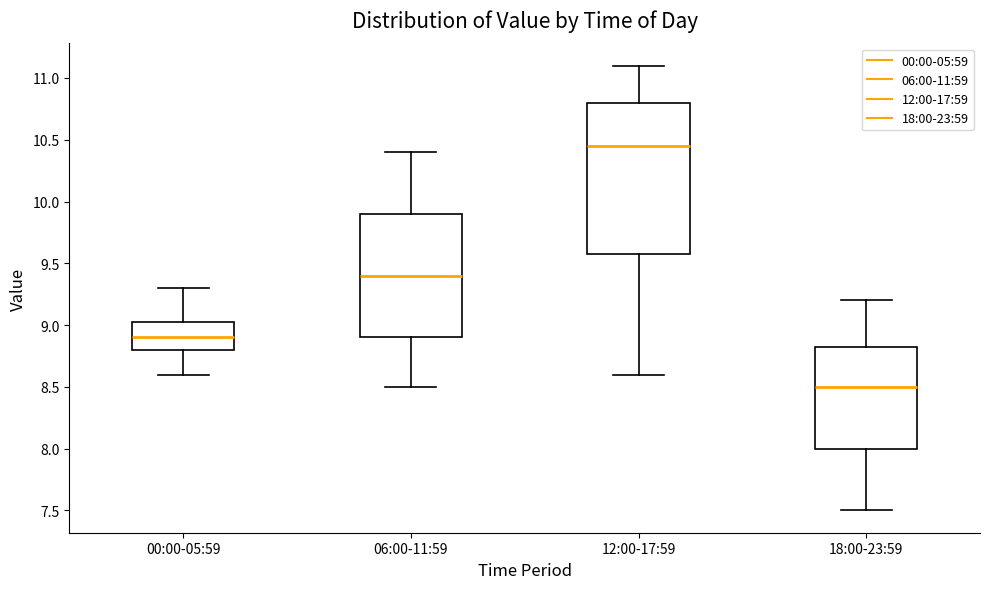

Reading left to right, read every box against the y-axis: the position of its median line, the range the box covers, and the ends of its whiskers. The values are not printed on the chart, so give them approximately, as read against the axis.

00:00-05:59: median 8.90, box 8.80 to 9.05, whiskers 8.60 to 9.30
06:00-11:59: median 9.40, box 8.90 to 9.90, whiskers 8.50 to 10.40
12:00-17:59: median 10.45, box 9.60 to 10.80, whiskers 8.60 to 11.10
18:00-23:59: median 8.50, box 8.00 to 8.85, whiskers 7.50 to 9.20